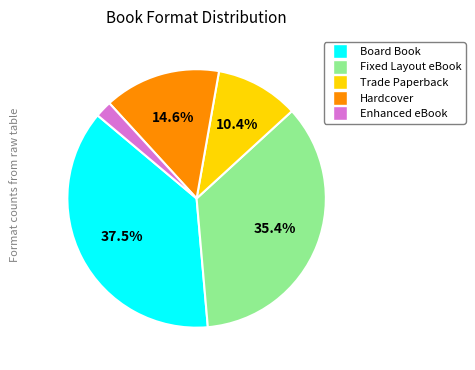

Rank the categories by value from lowest to highest.

Enhanced eBook, Trade Paperback, Hardcover, Fixed Layout eBook, Board Book